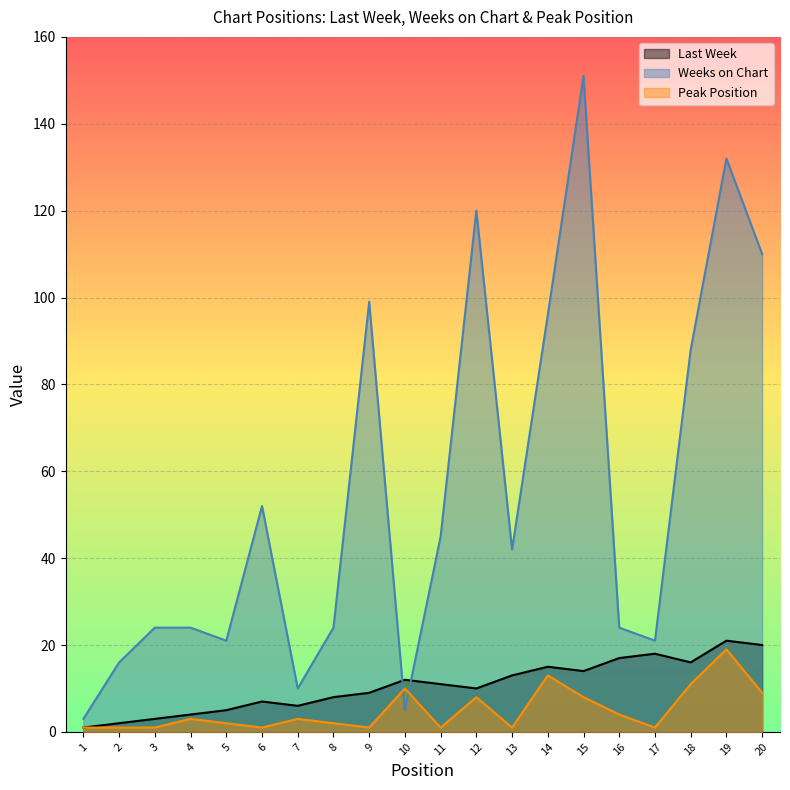

Which series has the widest spread of values?

Weeks on Chart